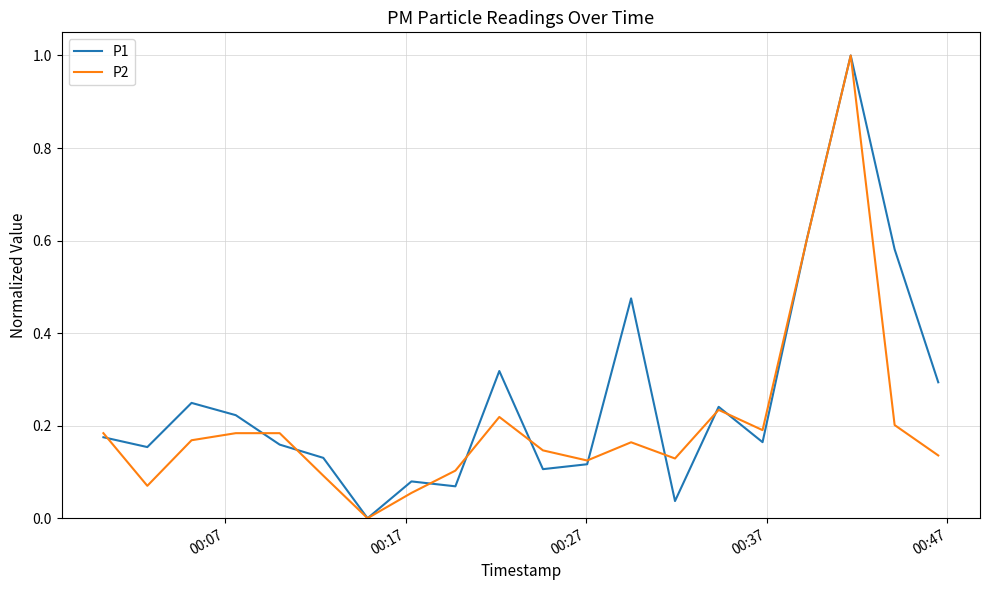

What is the greatest value displayed?

1.0